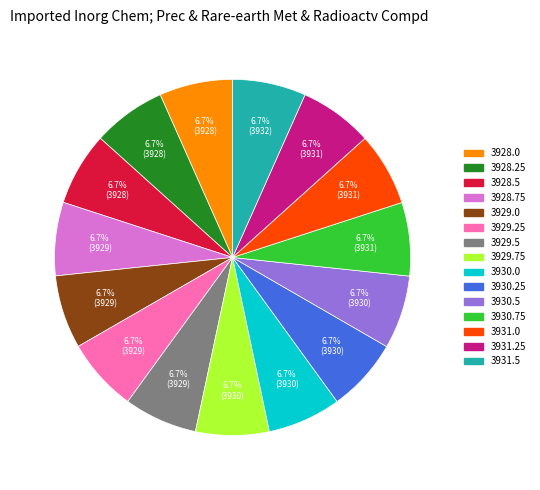

To the nearest percent, what percentage of the pie is 3929.0?

7%